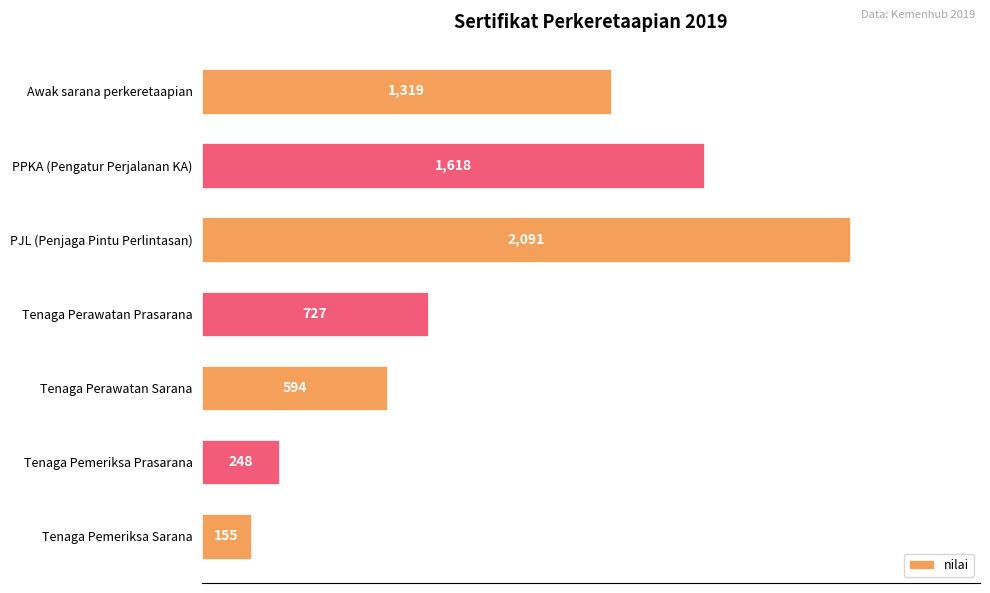

How many bars are there in total?

7